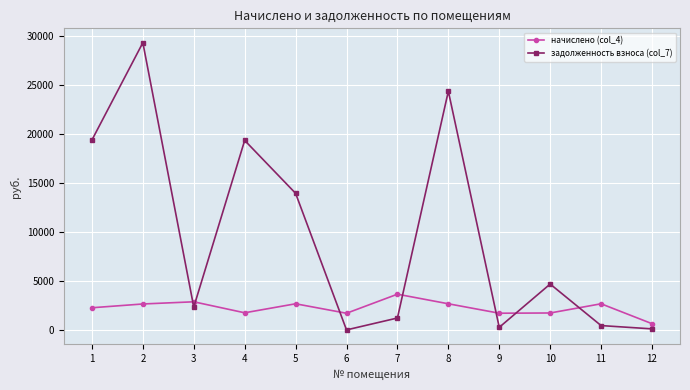

List the series in order of their peak value, highest first.

задолженность взноса (col_7), начислено (col_4)